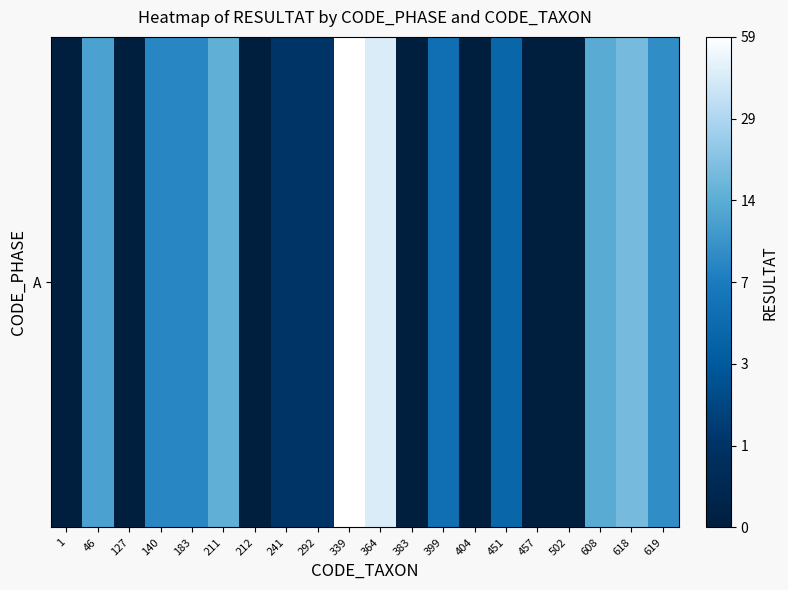

The value at 364 is 6.7. True or false?

False